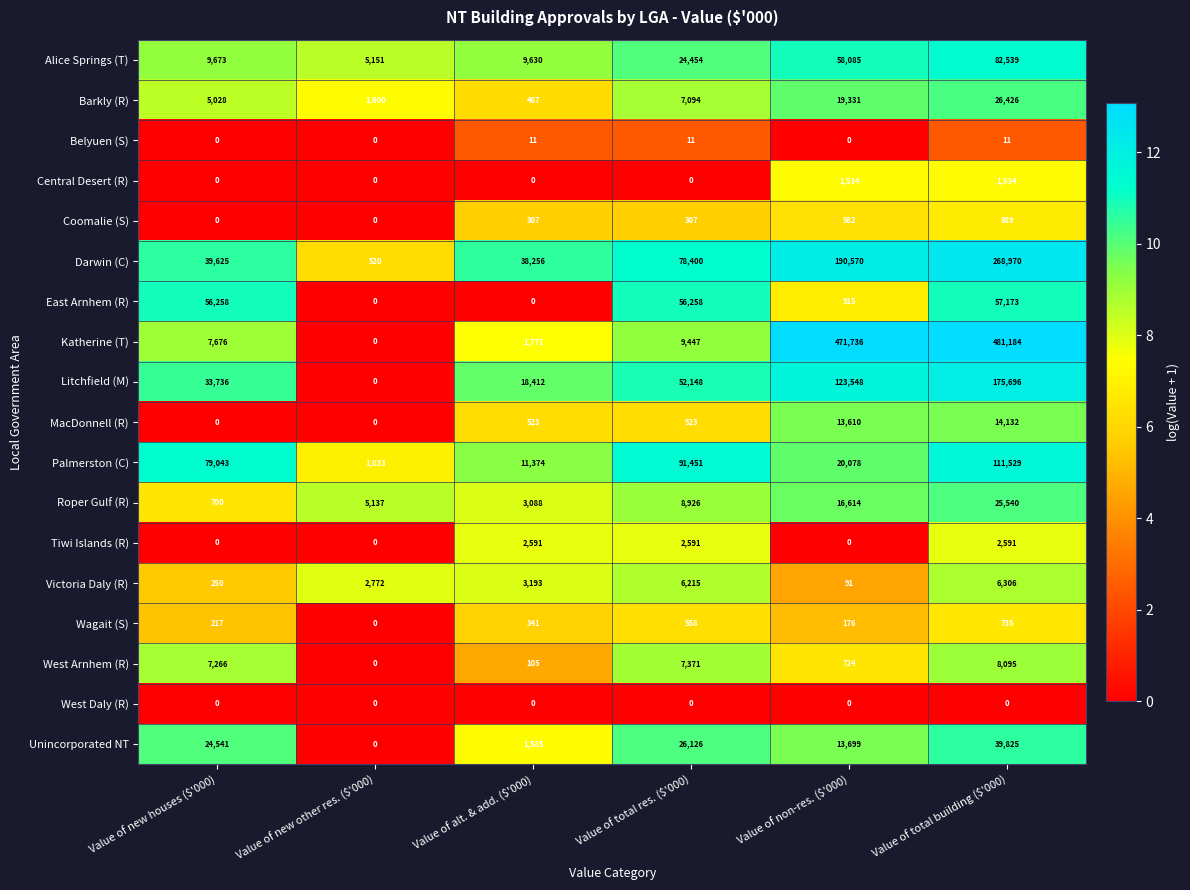

What is the difference between the maximum and minimum values in the Belyuen (S) series?

11